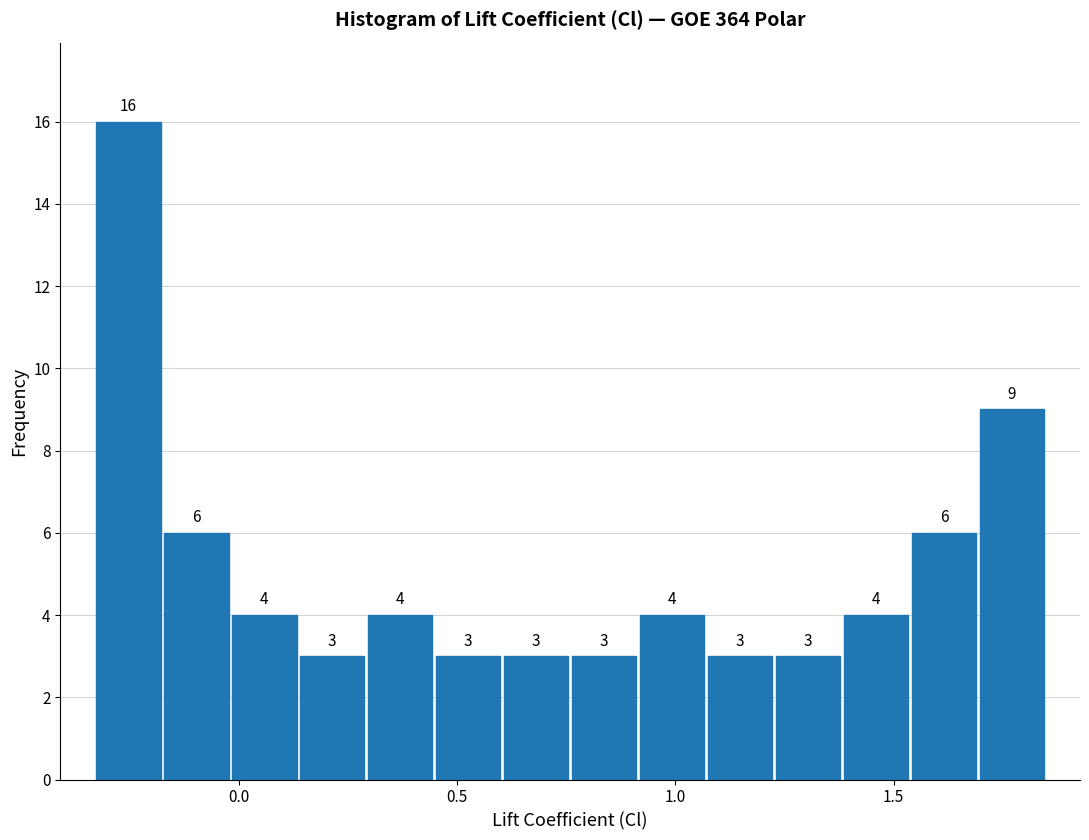

Read against the x-axis, roughly where is the centre of the tallest bar?

-0.25